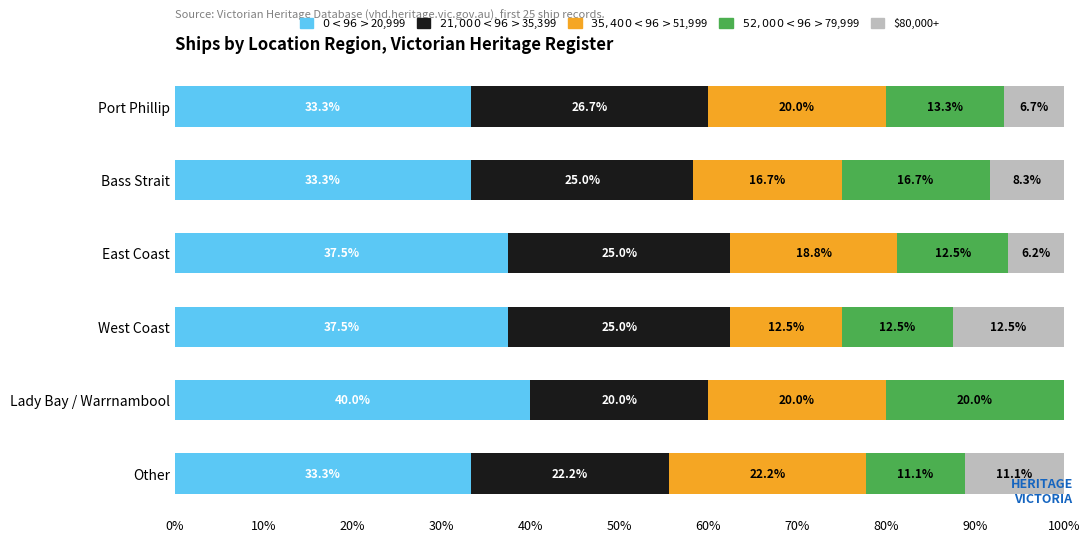

What is the total value across all series at Port Phillip?

100.0